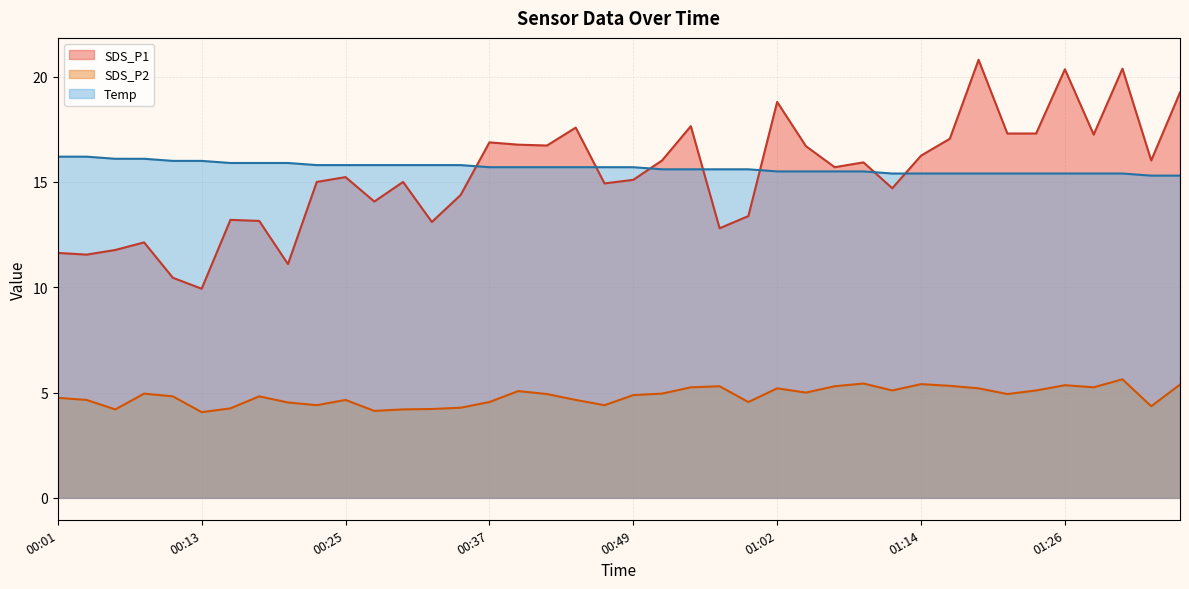

What is the sum of all SDS_P1 values?

613.3